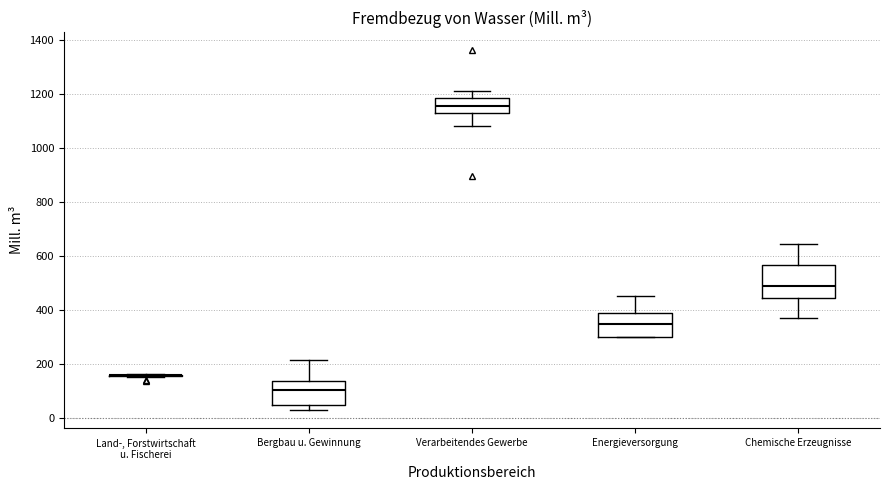

Reading left to right, read every box against the y-axis: the position of its median line, the range the box covers, and the ends of its whiskers. The values are not printed on the chart, so give them approximately, as read against the axis.

Land-, Forstwirtschaft u. Fischerei: box collapsed to a line at 160, whiskers 160 to 160
Bergbau u. Gewinnung: median 100, box 40 to 140, whiskers 20 to 220
Verarbeitendes Gewerbe: median 1160, box 1120 to 1180, whiskers 1080 to 1200
Energieversorgung: median 340, box 300 to 380, whiskers 300 to 440
Chemische Erzeugnisse: median 480, box 440 to 560, whiskers 380 to 640